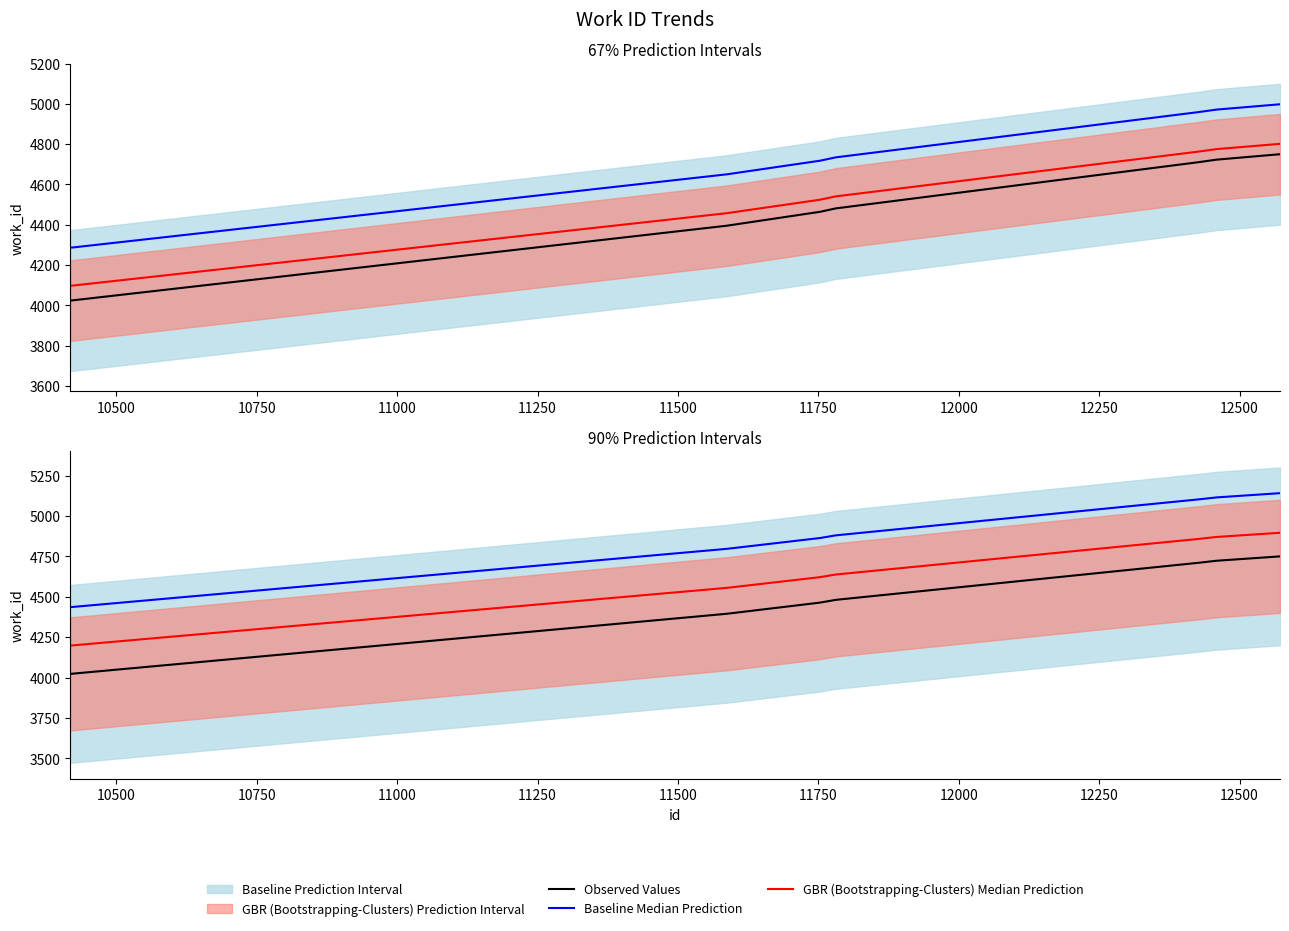

What is the value of the Baseline Median Prediction point at the 2nd from the left?

4796.6